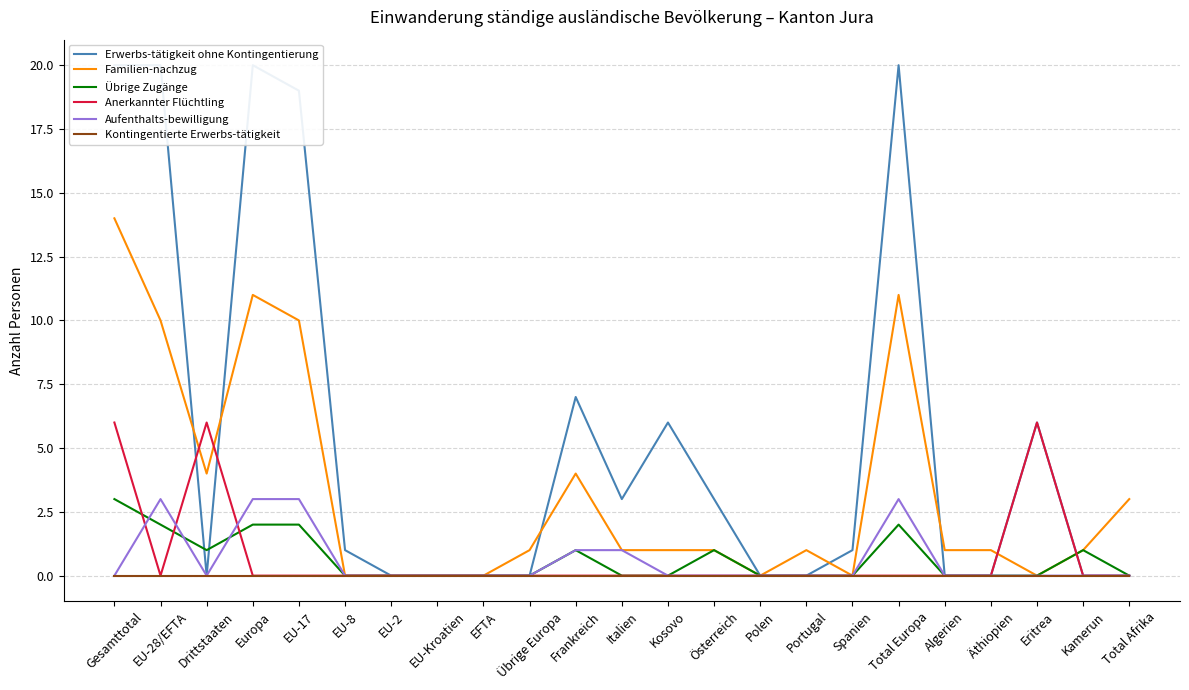

What is the difference between the maximum and minimum values in the Übrige Zugänge series?

3